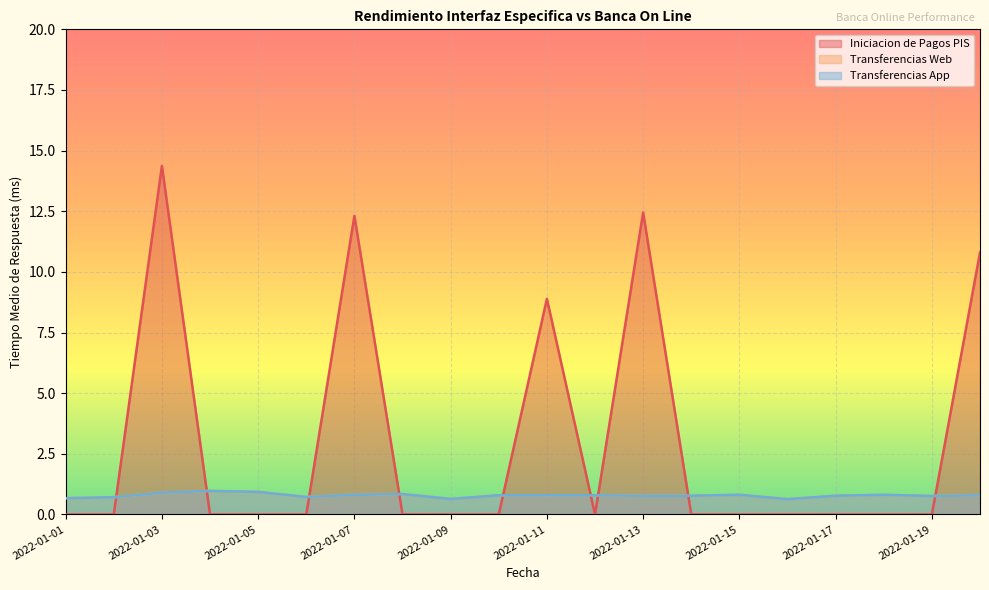

How many values in the Iniciacion de Pagos PIS series exceed 0?

5